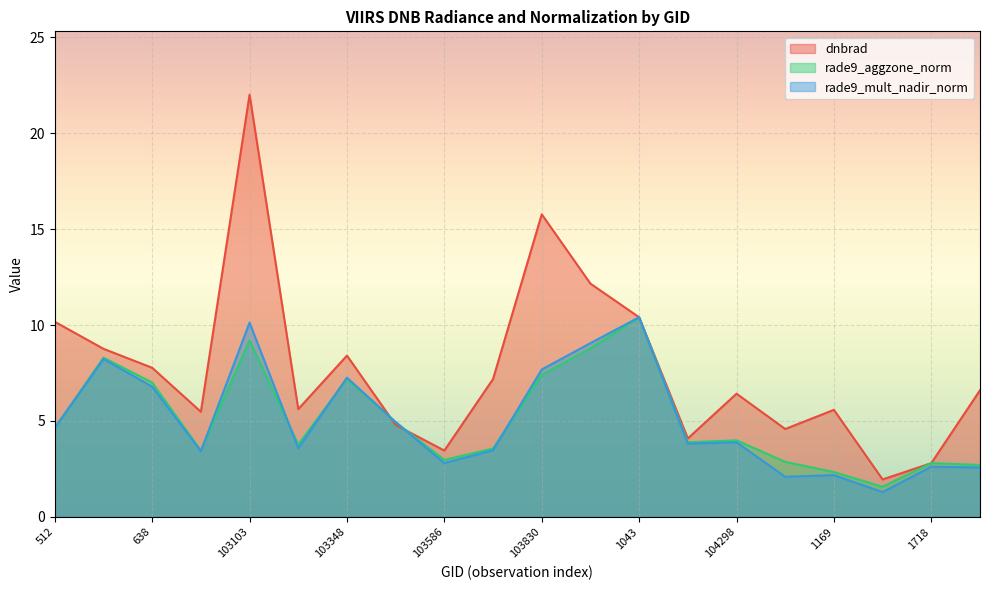

Reading right to left, transcribe all the data shown in this chart.

dnbrad: 6.6	2.8	1.9	5.6	4.6	6.4	4.1	10.4	12.2	15.8	7.2	3.5	4.8	8.4	5.6	22.0	5.5	7.8	8.8	10.2
rade9_aggzone_norm: 2.7	2.8	1.6	2.3	2.9	4.0	3.9	10.4	8.8	7.4	3.6	3.0	4.9	7.2	3.8	9.2	3.5	7.0	8.3	4.6
rade9_mult_nadir_norm: 2.6	2.6	1.3	2.2	2.1	3.9	3.8	10.4	9.1	7.7	3.5	2.8	4.9	7.3	3.6	10.1	3.4	6.8	8.2	4.6